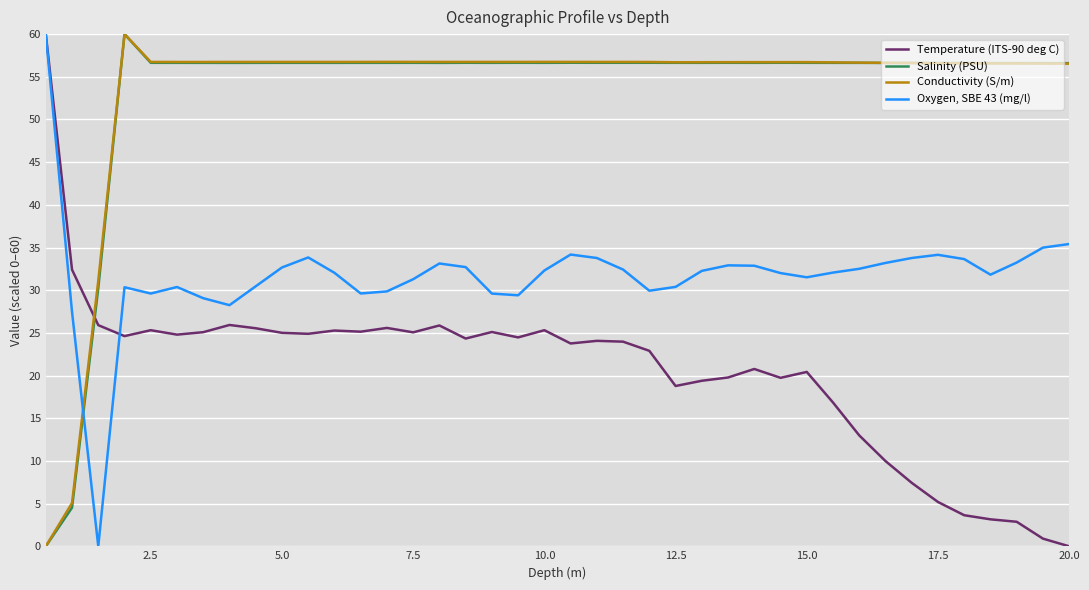

What is the difference between the second highest and second lowest values in the Oxygen, SBE 43 (mg/l) series?

8.0